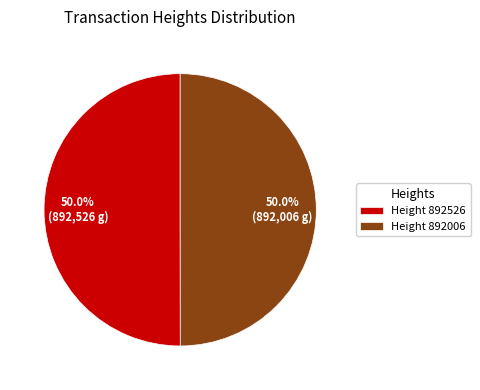

How many slices are in this pie chart?

2